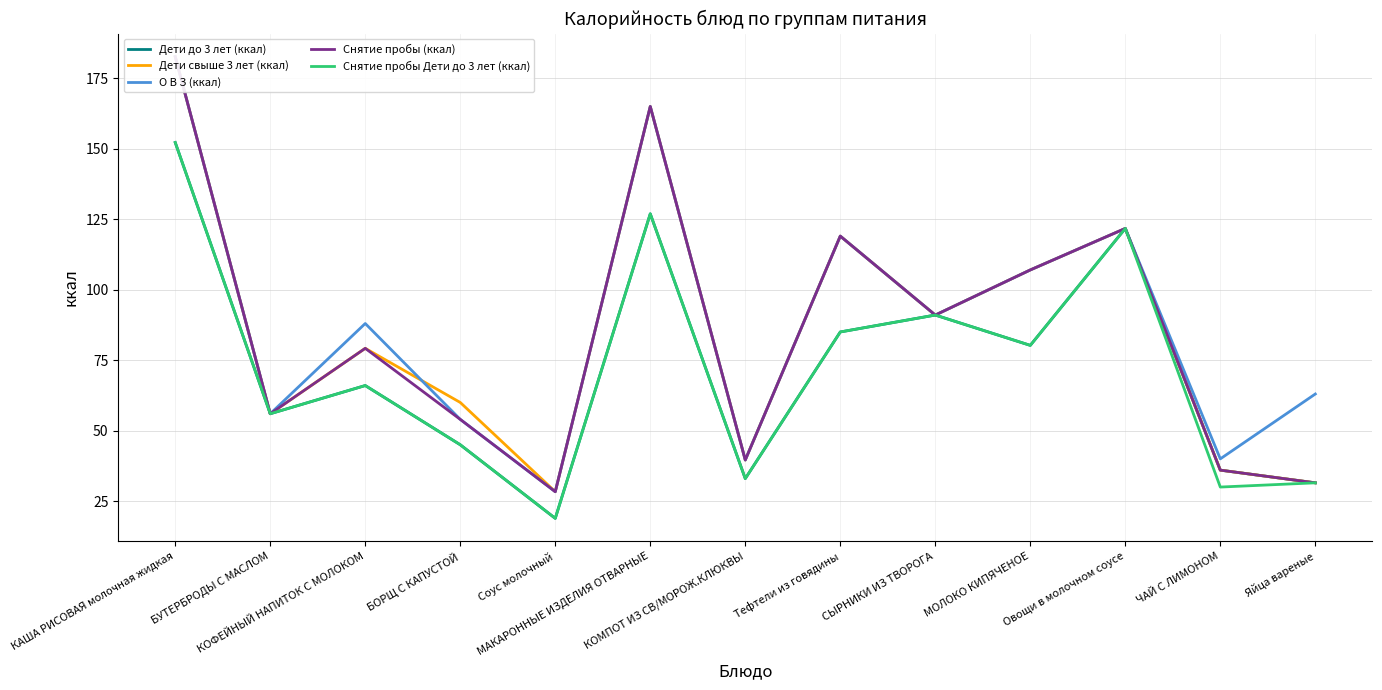

What is the label of the 13th point from the left?

Яйца вареные